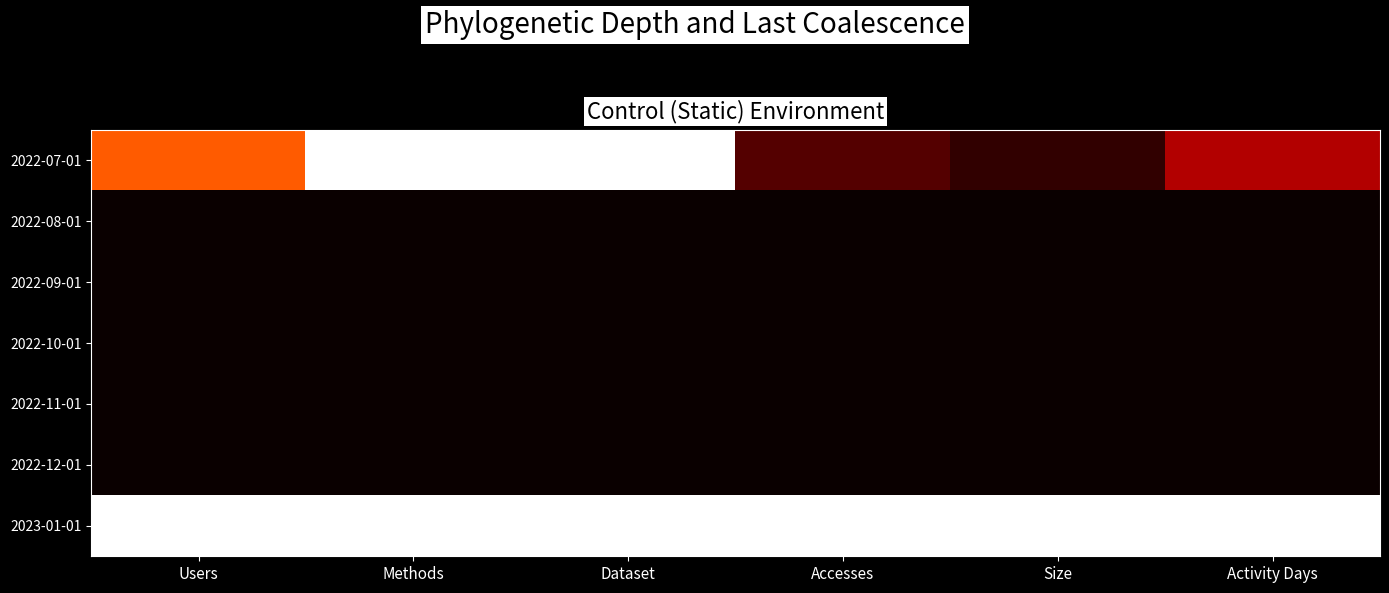

At which category is the sum across all series the highest?

Methods